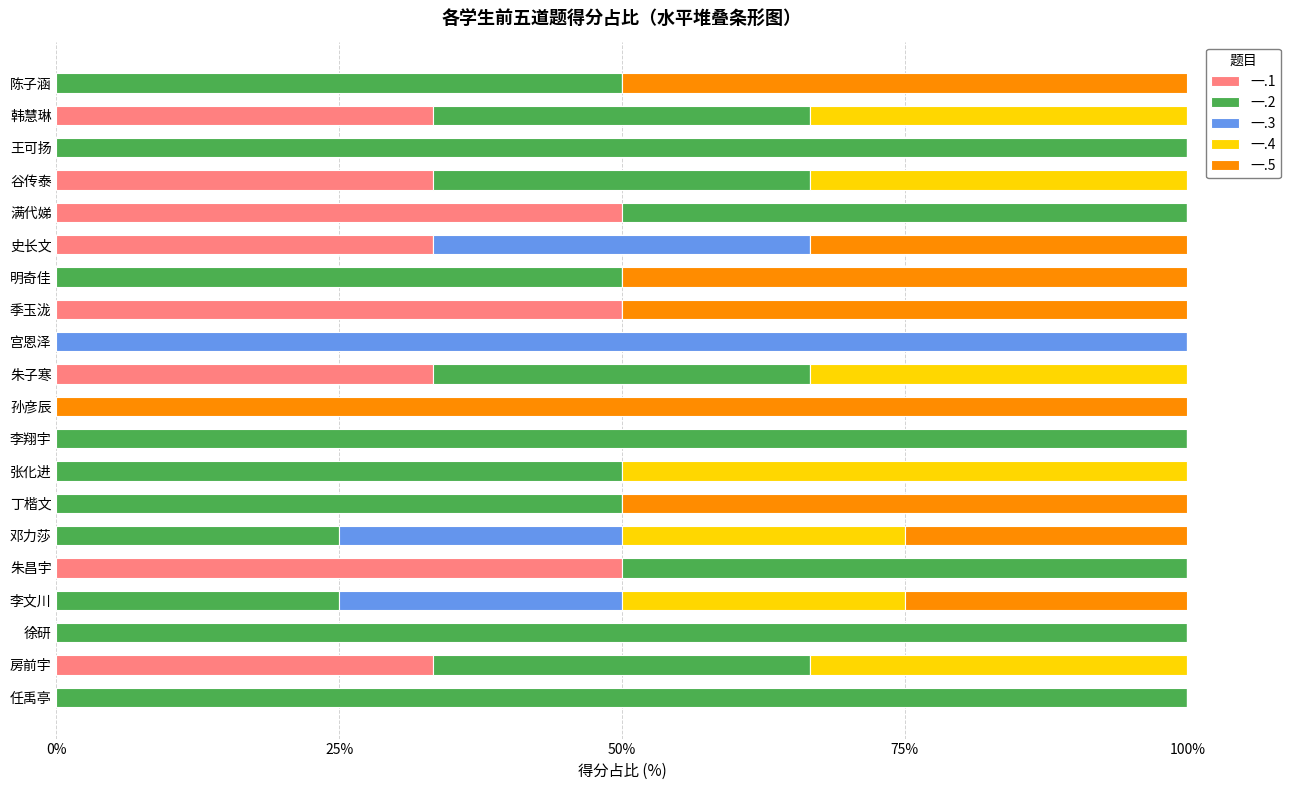

What are all the series names shown in the legend?

一.1, 一.2, 一.3, 一.4, 一.5